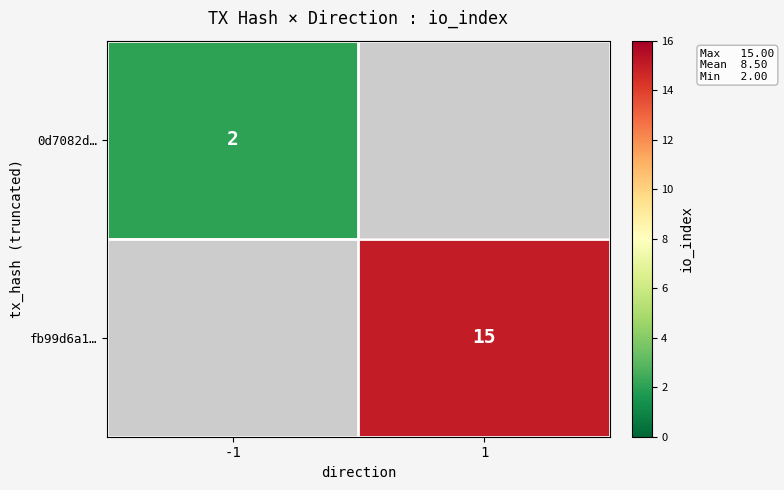

The value of 0d7082d… at -1 is 2. True or false?

True